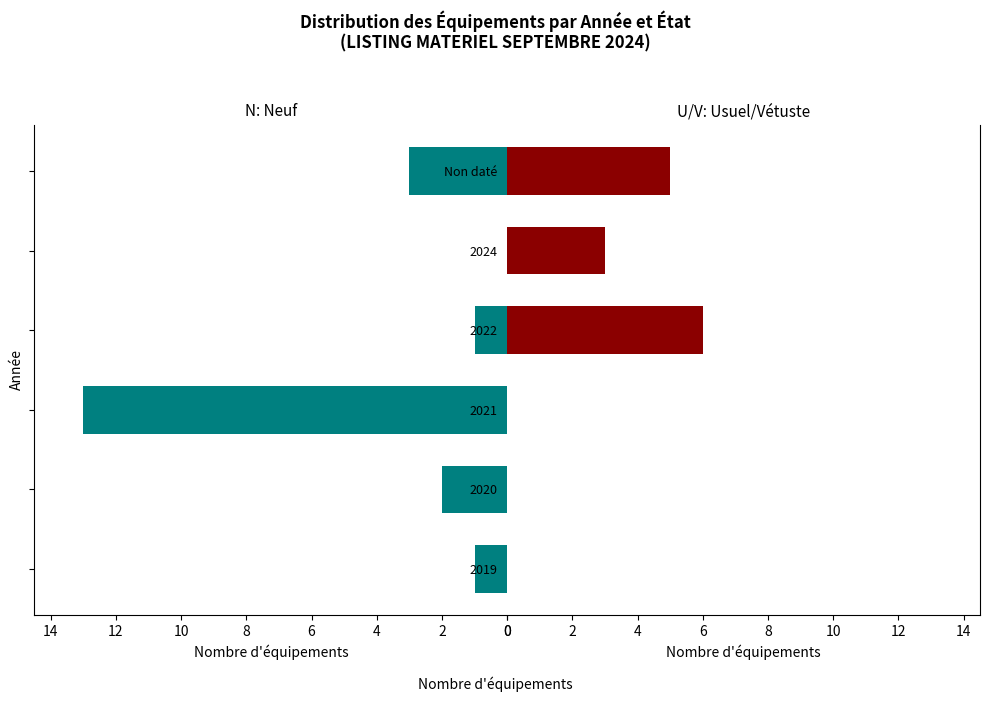

Is the value of U/V (Usuel/Vétuste) at 4 greater than the value of N (Neuf) at 6?

No